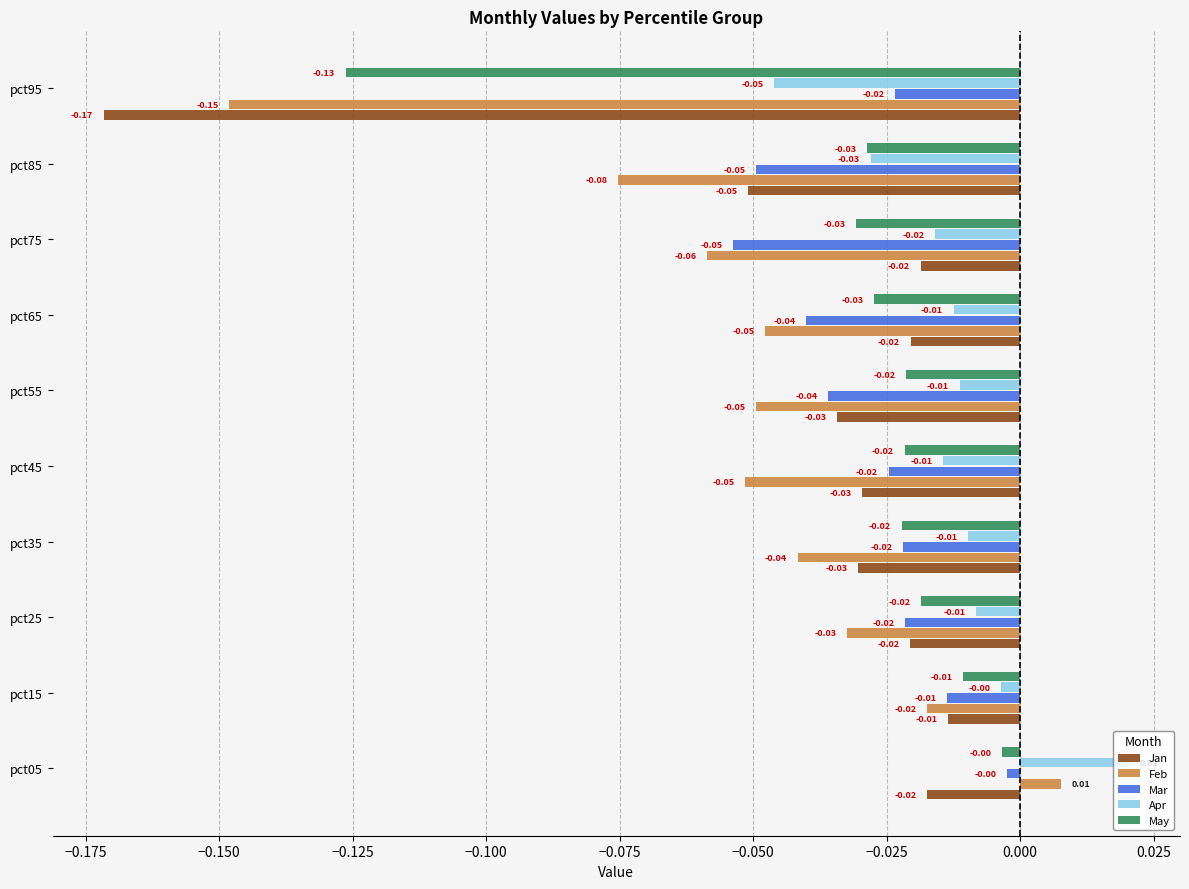

At which label is Apr closest to 0?

pct15